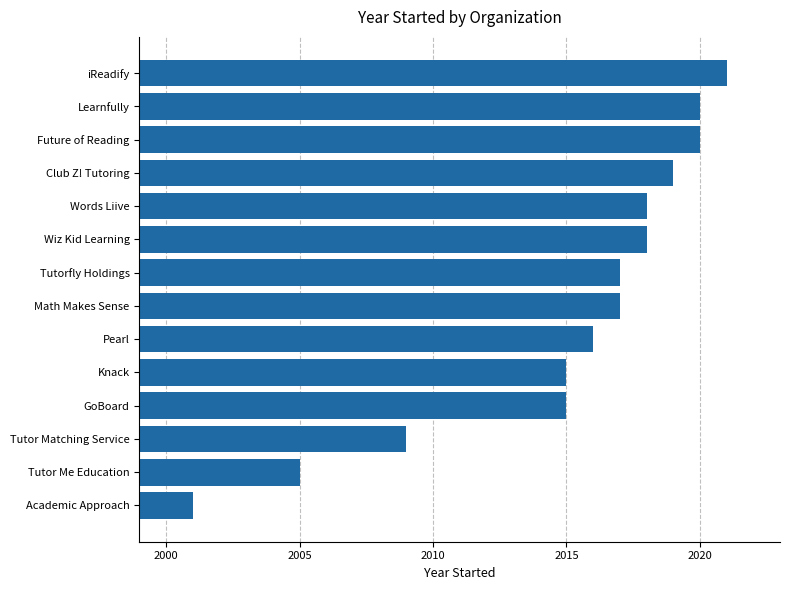

What value does the data have at Knack?

2015